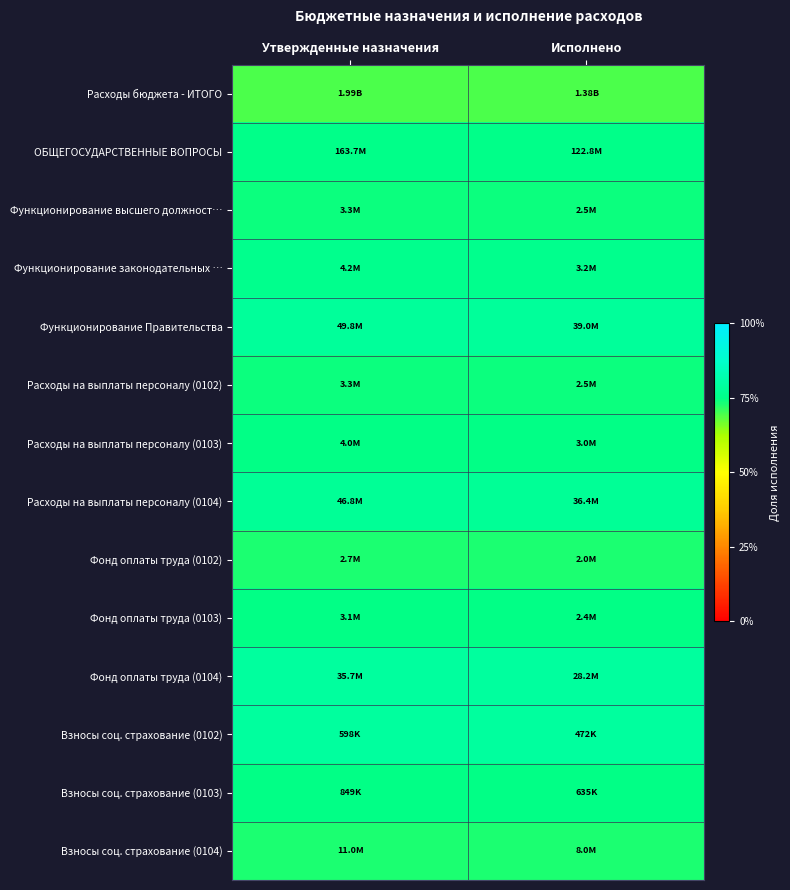

Reading left to right, transcribe all the data shown in this chart.

Расходы бюджета - ИТОГО: Утвержденные назначения=0.7	Исполнено=0.7
ОБЩЕГОСУДАРСТВЕННЫЕ ВОПРОСЫ: Утвержденные назначения=0.8	Исполнено=0.8
Функционирование высшего должност…: Утвержденные назначения=0.7	Исполнено=0.7
Функционирование законодательных …: Утвержденные назначения=0.8	Исполнено=0.8
Функционирование Правительства: Утвержденные назначения=0.8	Исполнено=0.8
Расходы на выплаты персоналу (0102): Утвержденные назначения=0.7	Исполнено=0.7
Расходы на выплаты персоналу (0103): Утвержденные назначения=0.7	Исполнено=0.7
Расходы на выплаты персоналу (0104): Утвержденные назначения=0.8	Исполнено=0.8
Фонд оплаты труда (0102): Утвержденные назначения=0.7	Исполнено=0.7
Фонд оплаты труда (0103): Утвержденные назначения=0.7	Исполнено=0.7
Фонд оплаты труда (0104): Утвержденные назначения=0.8	Исполнено=0.8
Взносы соц. страхование (0102): Утвержденные назначения=0.8	Исполнено=0.8
Взносы соц. страхование (0103): Утвержденные назначения=0.7	Исполнено=0.7
Взносы соц. страхование (0104): Утвержденные назначения=0.7	Исполнено=0.7